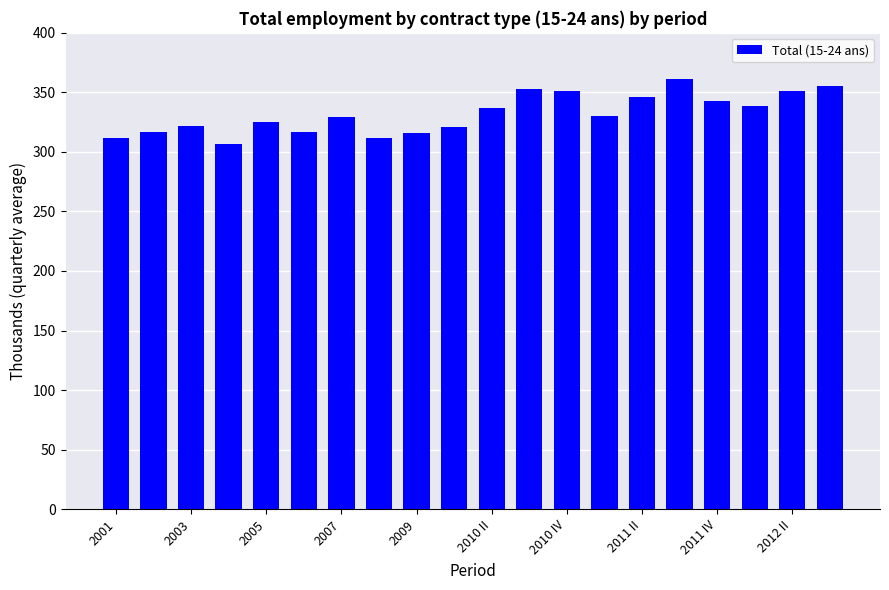

What is the smallest value displayed?

306.8